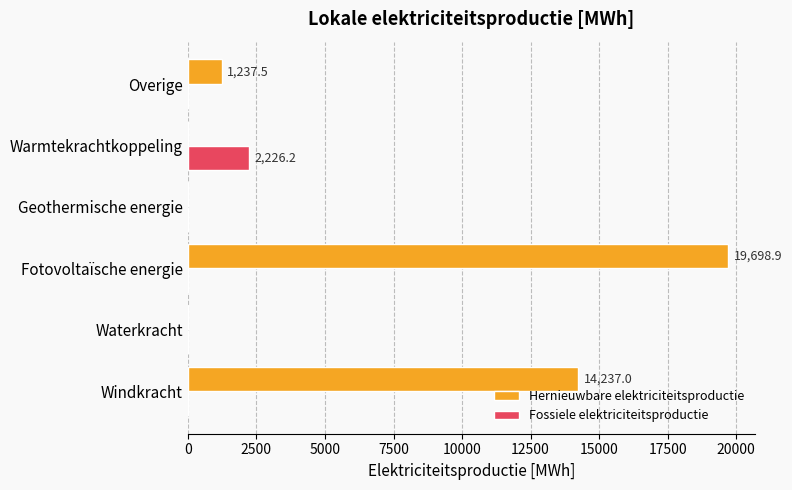

What is the sum of all Hernieuwbare elektriciteitsproductie values?

35173.4